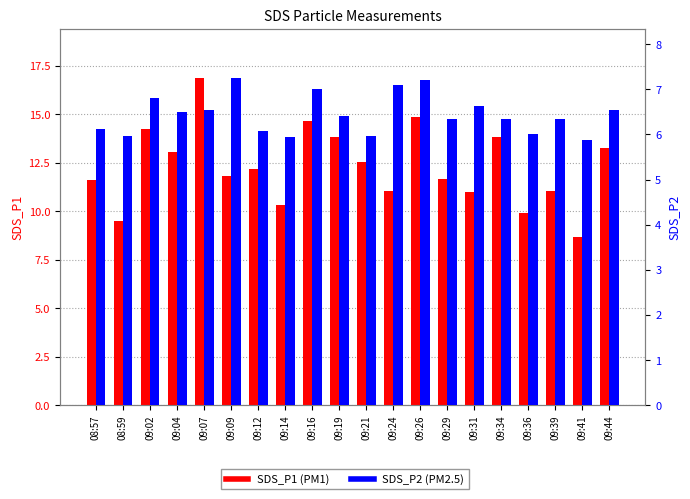

What is the sum of all SDS_P1 values?

245.9